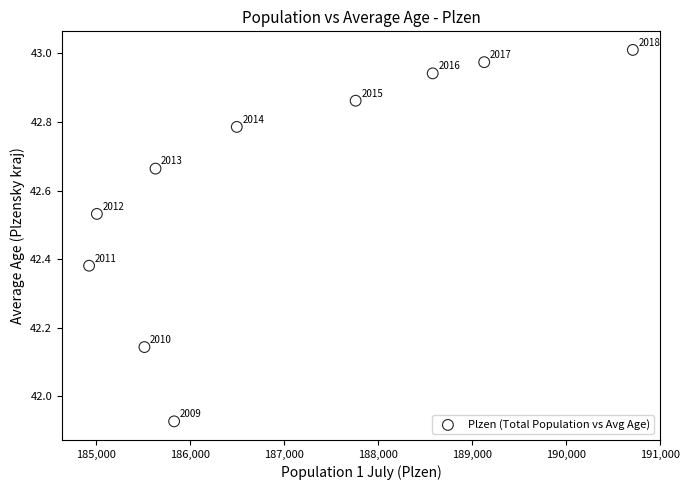

What is the average X value?

186958.2